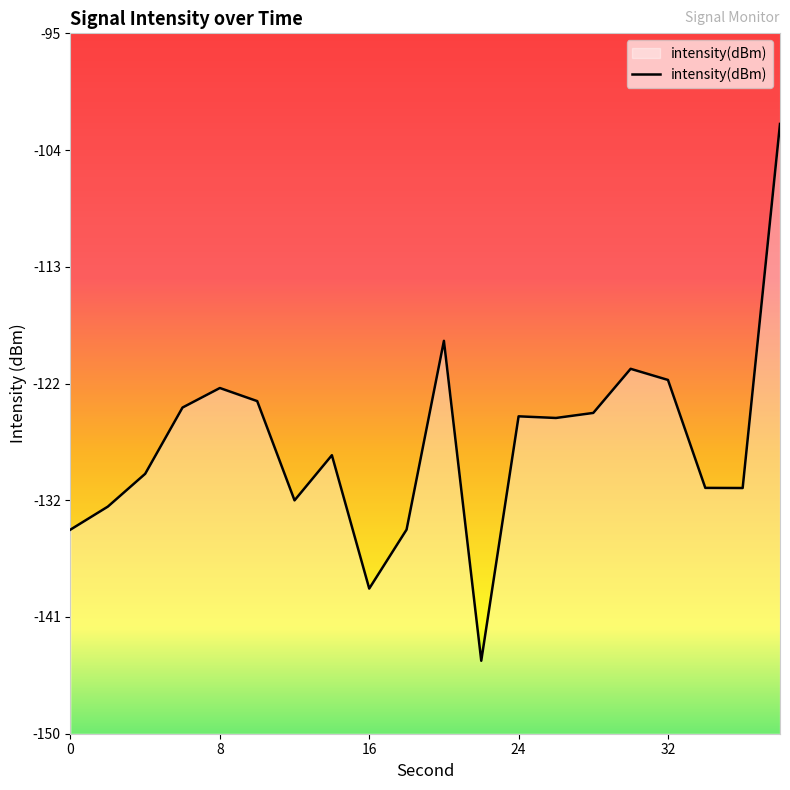

Reading left to right, list all the values displayed in this chart.

0=-134.0	2=-132.2	4=-129.6	6=-124.4	8=-122.9	10=-123.9	12=-131.7	14=-128.1	16=-138.6	18=-134.0	20=-119.1	22=-144.3	24=-125.1	26=-125.2	28=-124.8	30=-121.3	32=-122.2	34=-130.7	36=-130.7	38=-102.1